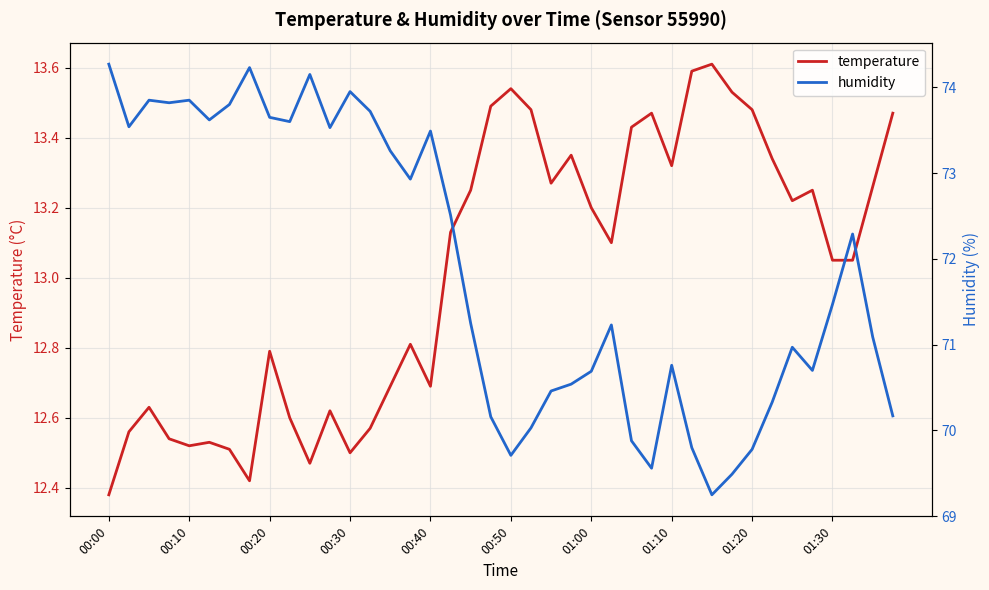

How many series are shown in this chart?

2